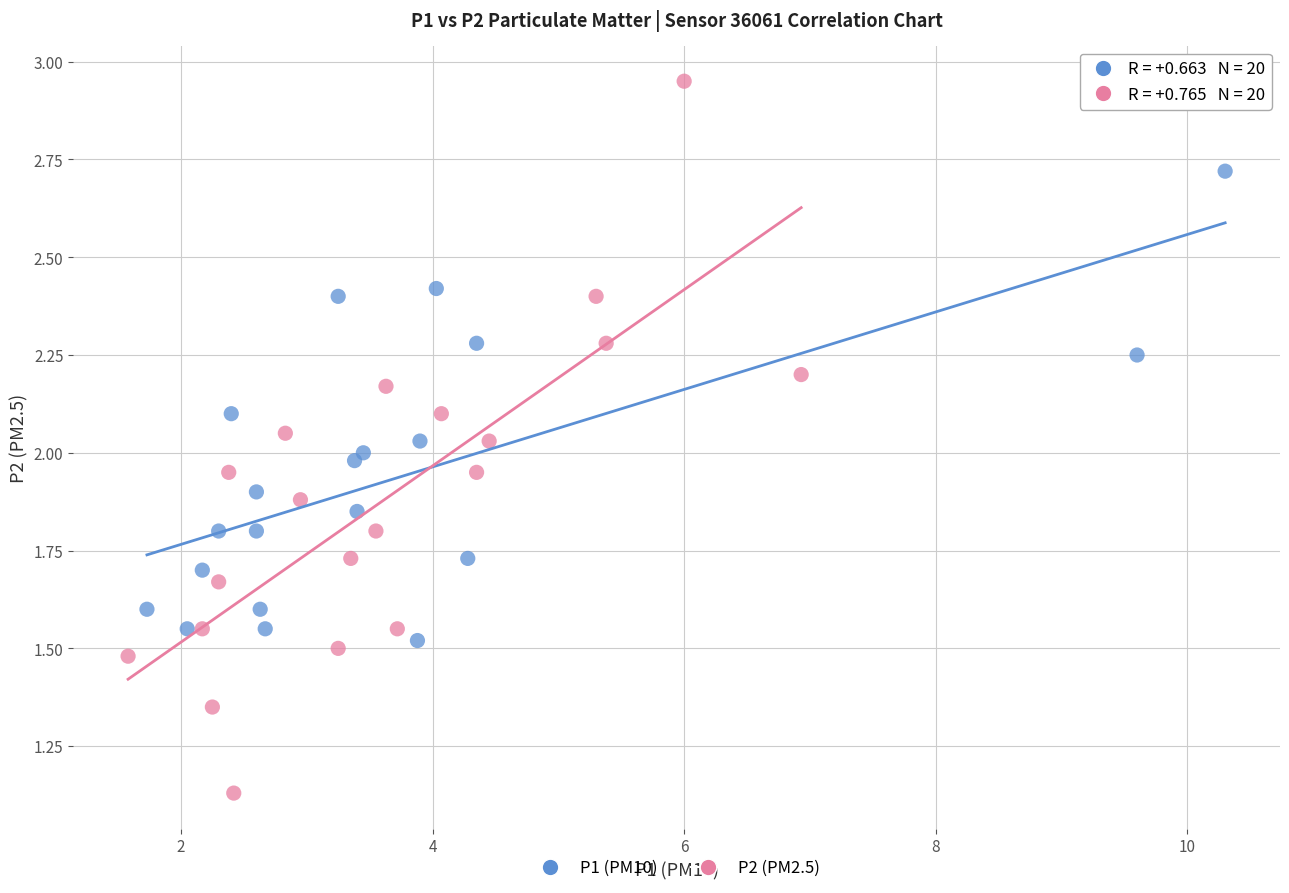

Which series contains the highest Y value?

P2 (PM2.5)